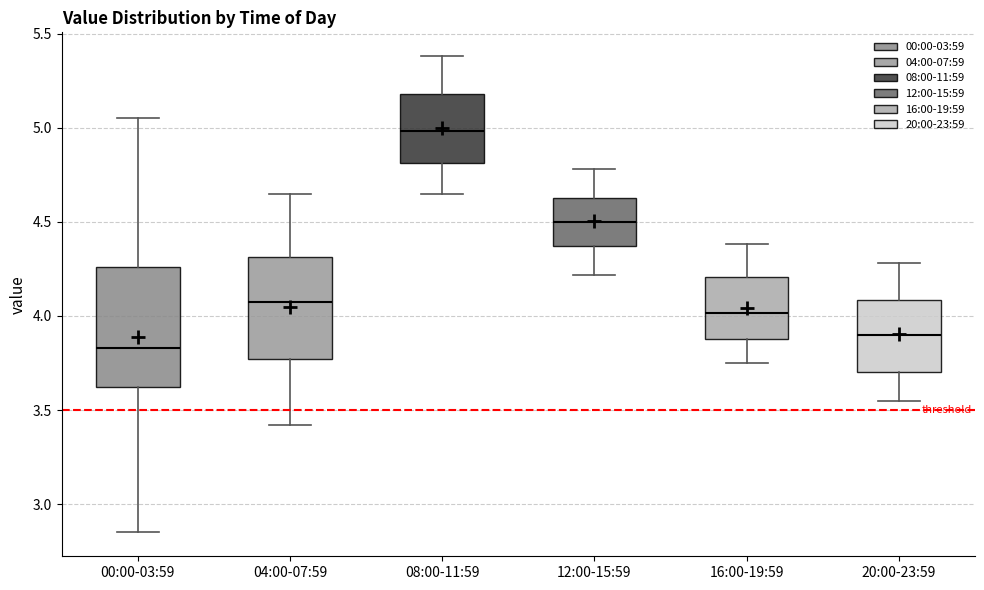

Which box is the tallest, from its lower edge to its upper edge?

00:00-03:59